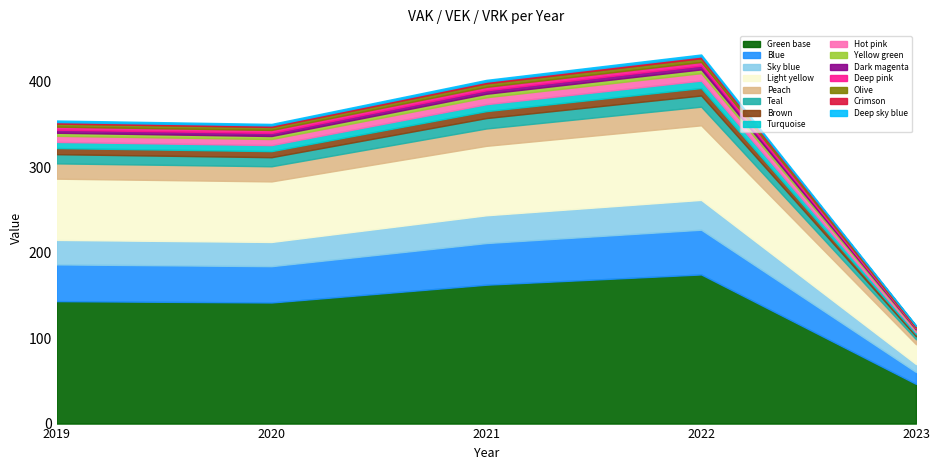

What is the total value across all series at 2019?

358